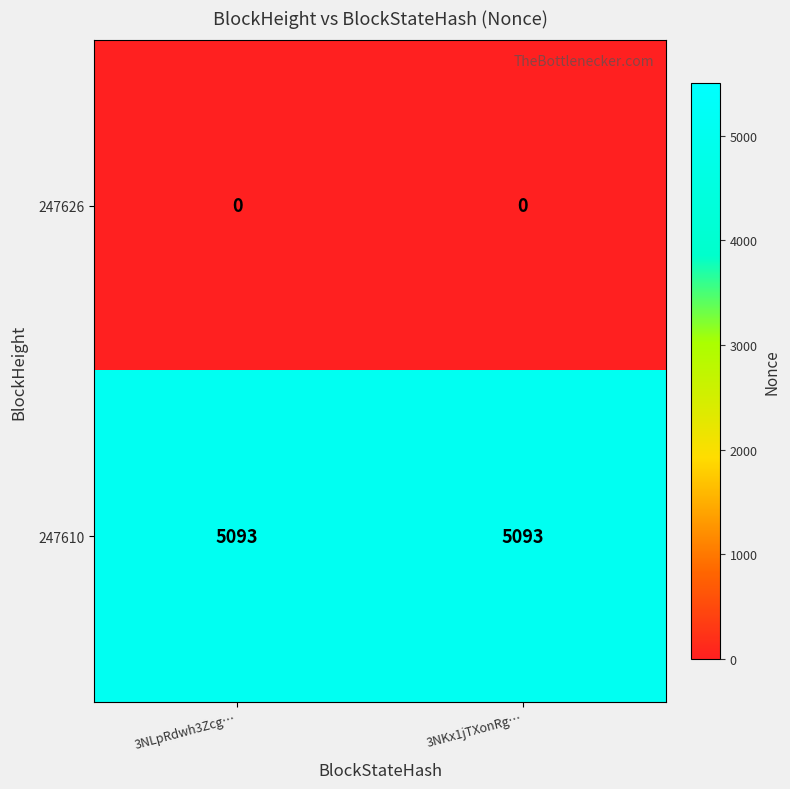

Reading right to left, list all the values displayed in this chart.

247626: 3NKx1jTXonRg…=0	3NLpRdwh3Zcg…=0
247610: 3NKx1jTXonRg…=5093	3NLpRdwh3Zcg…=5093